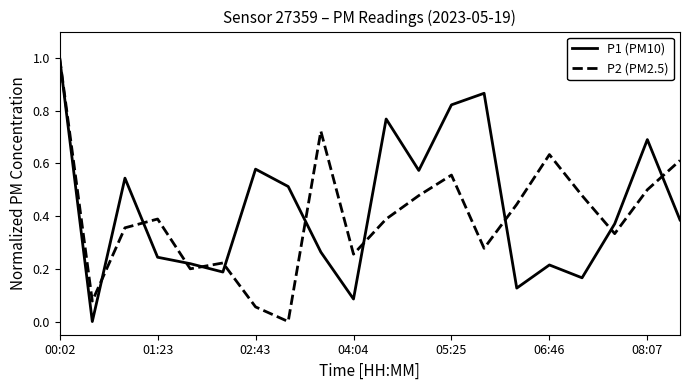

What is the highest value of the P1 (PM10) series?

1.0